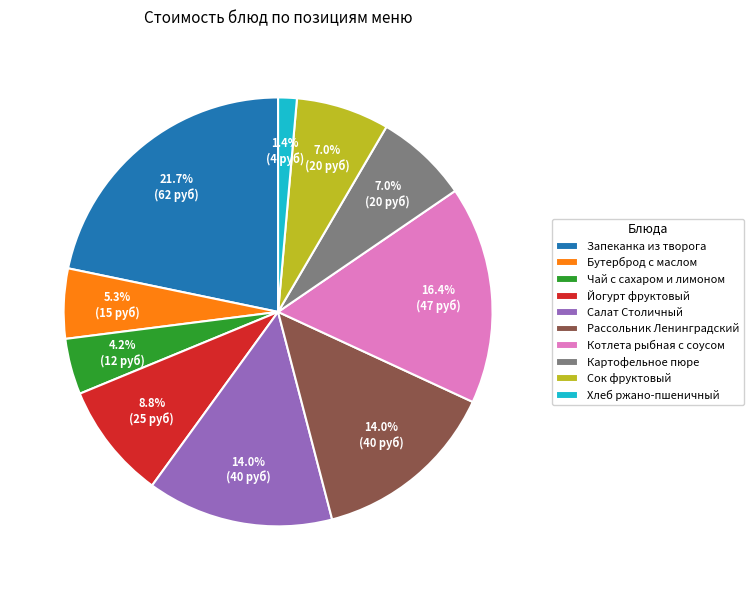

Does Котлета рыбная с соусом account for over 50% of the chart?

No